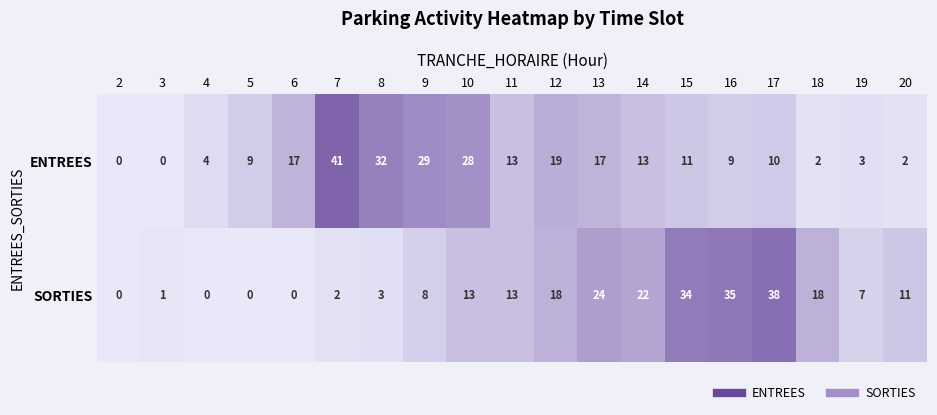

True or false: ENTREES has a value of 7 at 8.

False